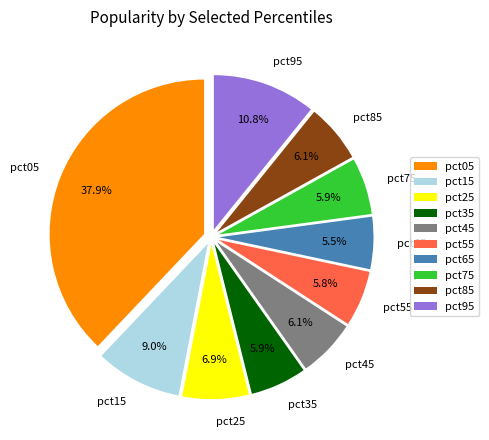

Is the sum of pct05 and pct85 greater than half?

No